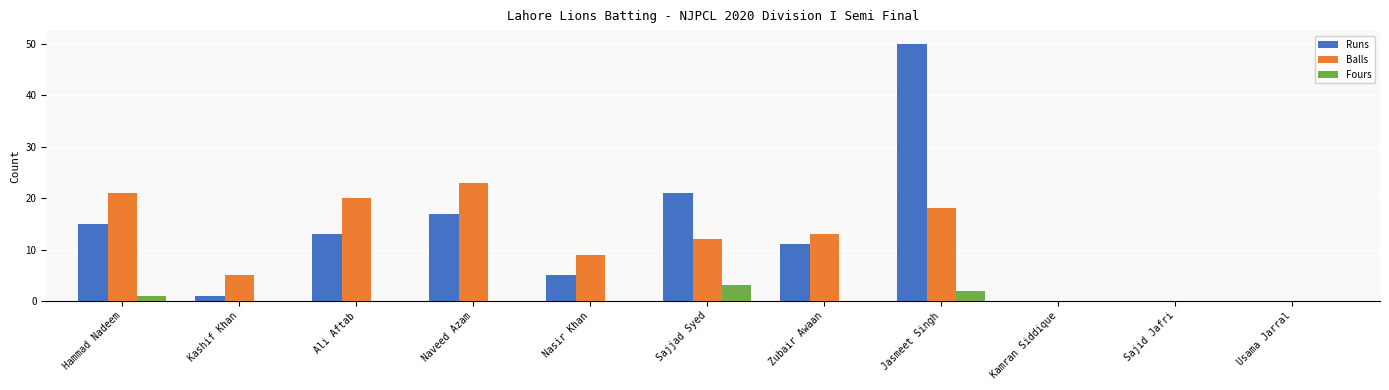

True or false: Fours has a value of 3 at Sajjad Syed.

True